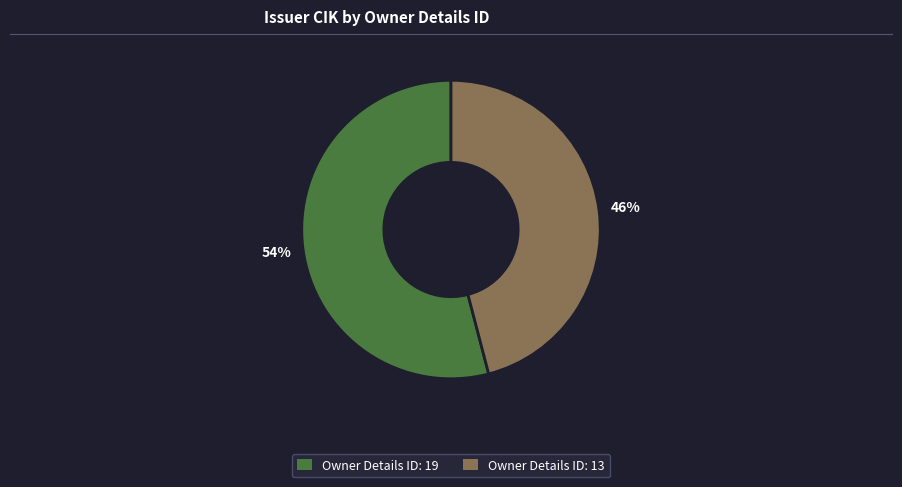

Is there any slice that represents more than half of the pie?

Yes